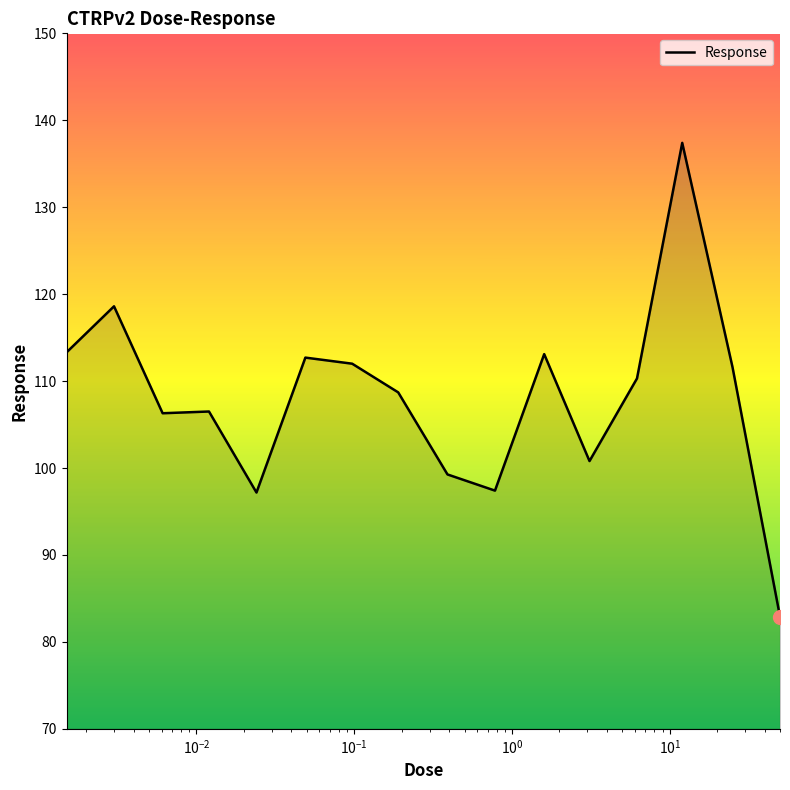

How many values exceed 110?

8